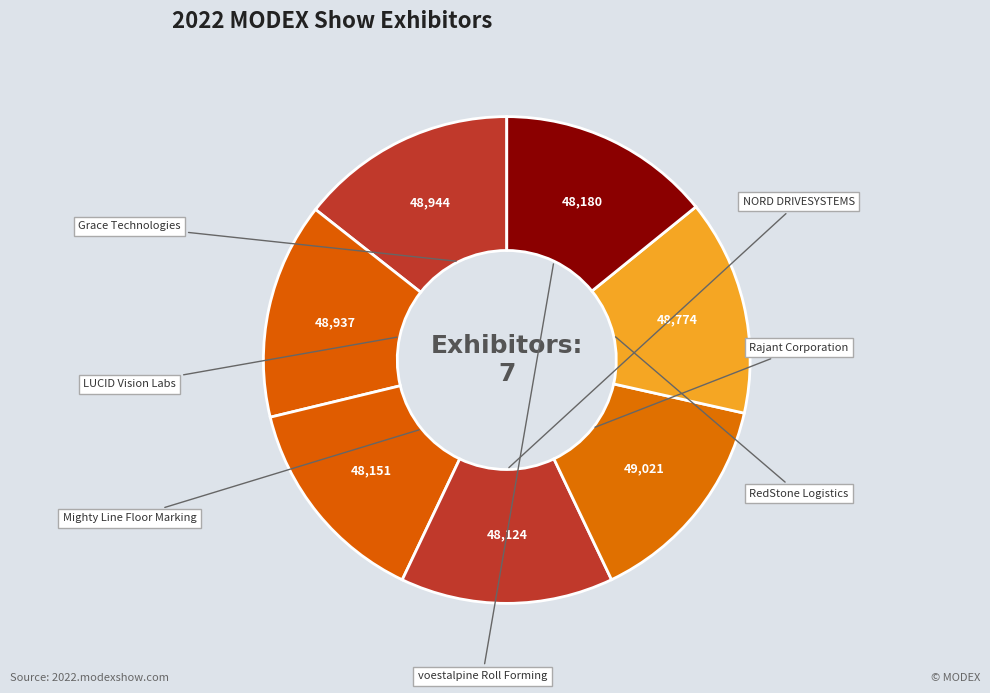

How many segments does this pie chart have?

7